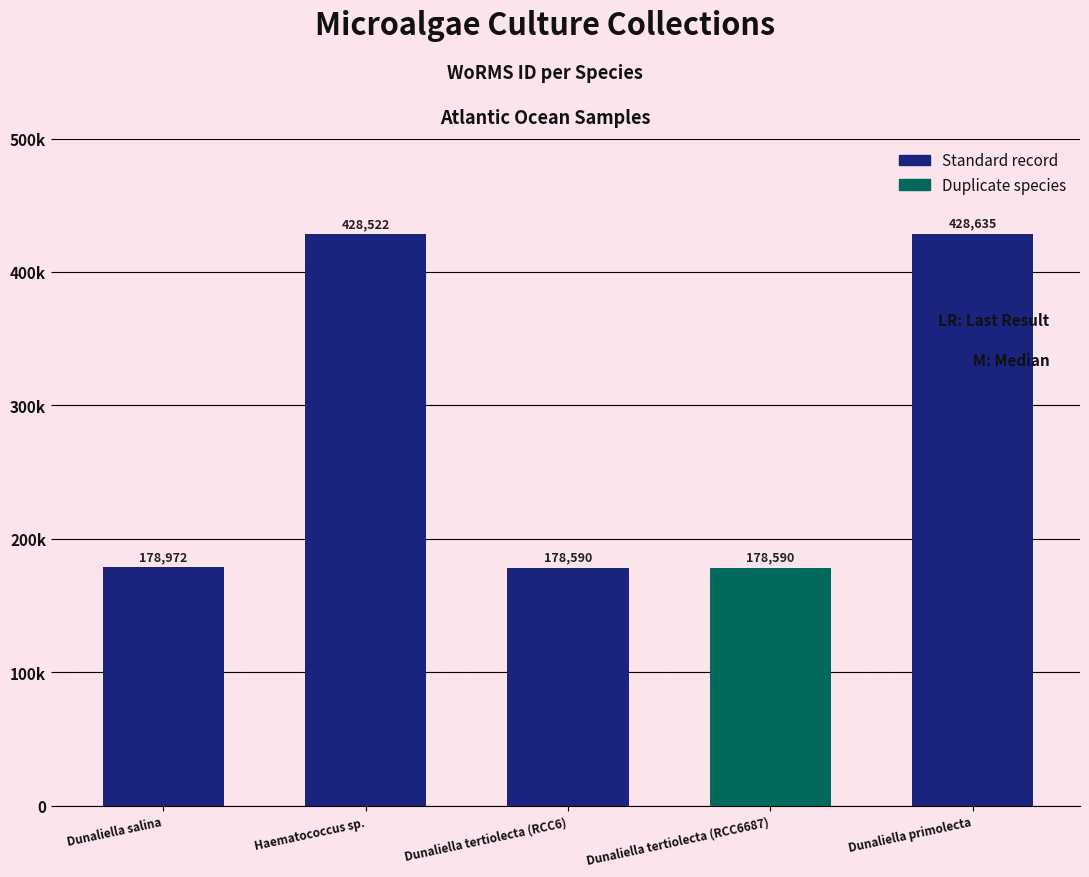

Is it true that the value at Dunaliella tertiolecta (RCC6687) is 103429?

False